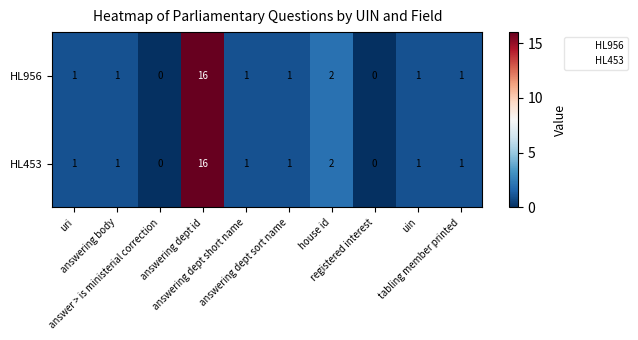

At how many categories does at least one series exceed 11?

1